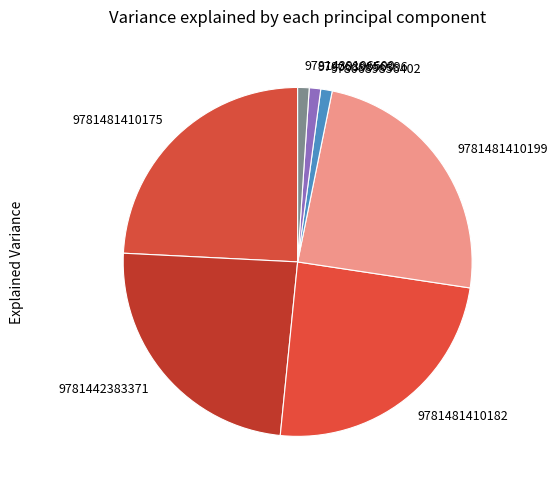

Is it true that 9781442383371 is 24% of the pie?

True